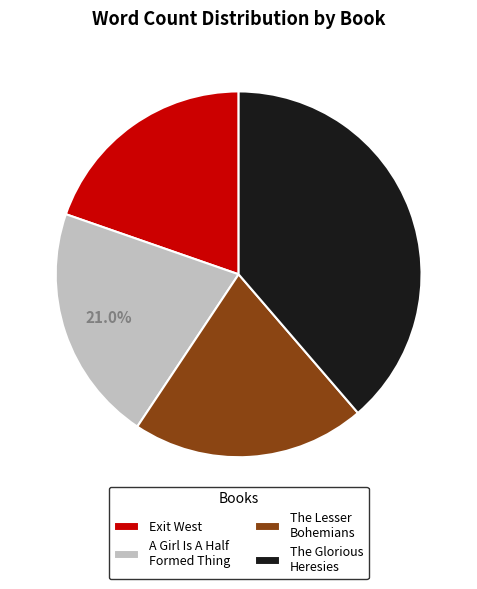

Is the sum of The Lesser Bohemians and The Glorious Heresies greater than half?

Yes